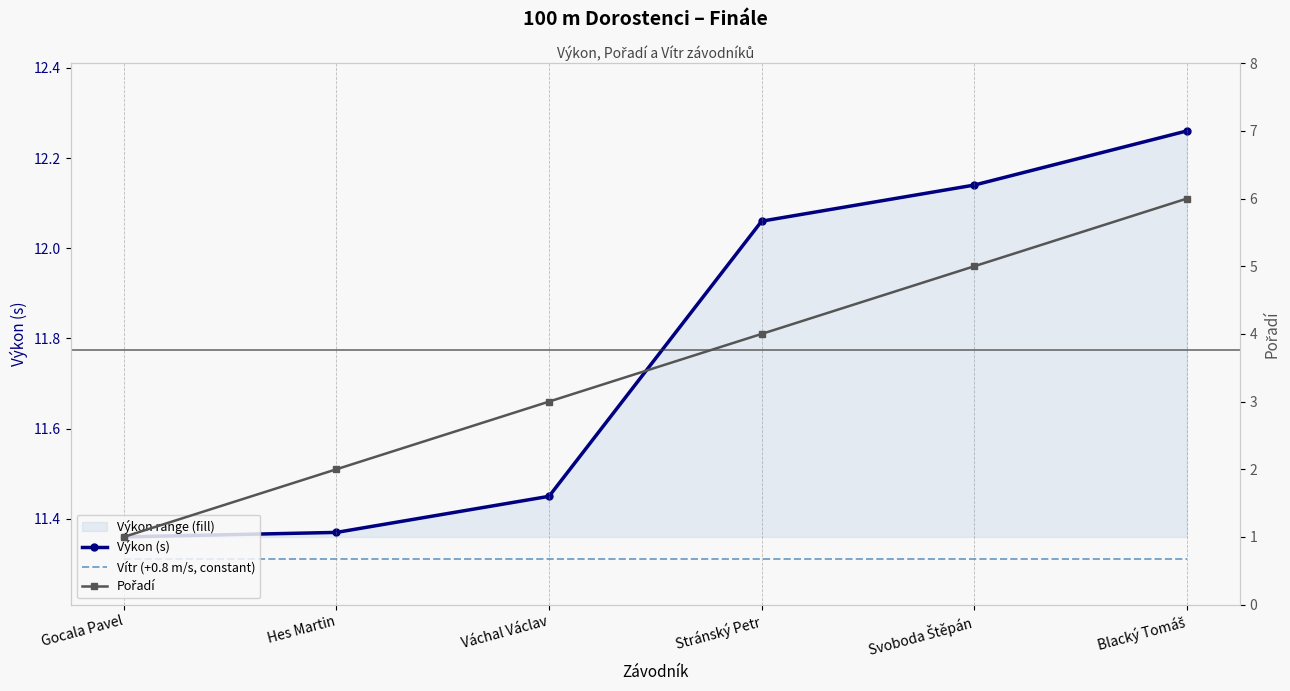

What is the difference between the second highest and minimum values in the Pořadí series?

4.0